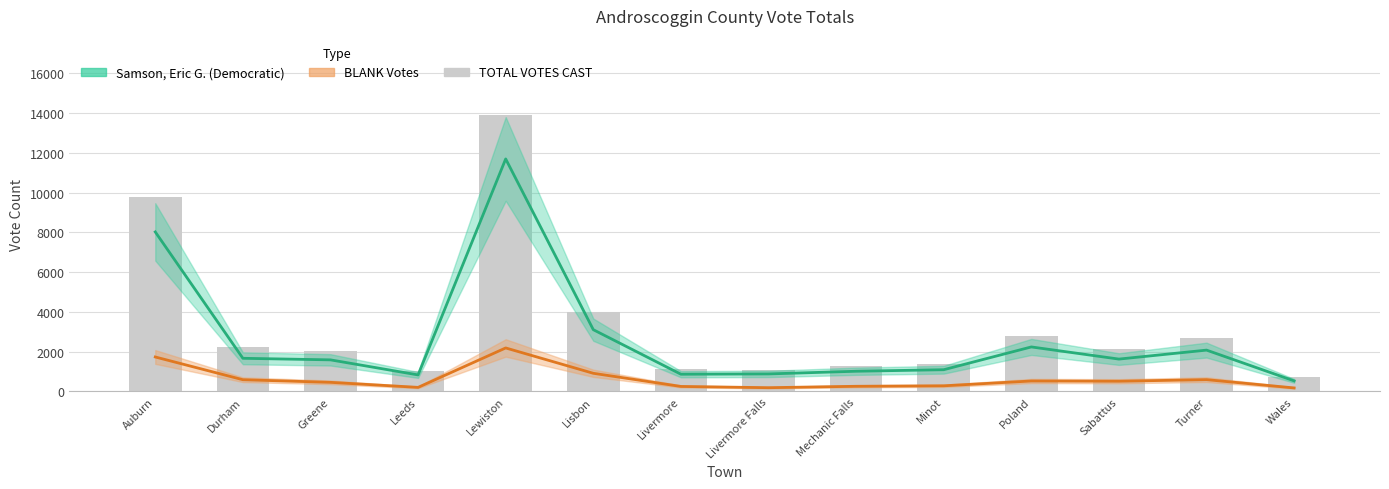

What is the difference between the Samson, Eric G. (Democratic) values at Lewiston and Lisbon?

8584